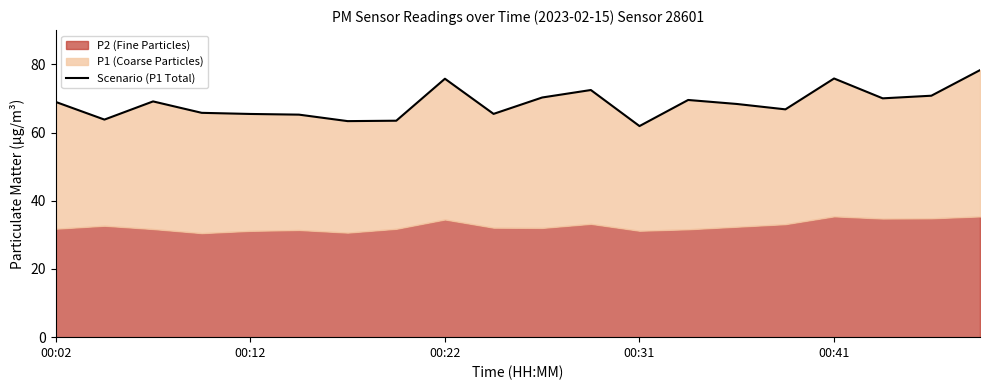

What is the average value?

68.5